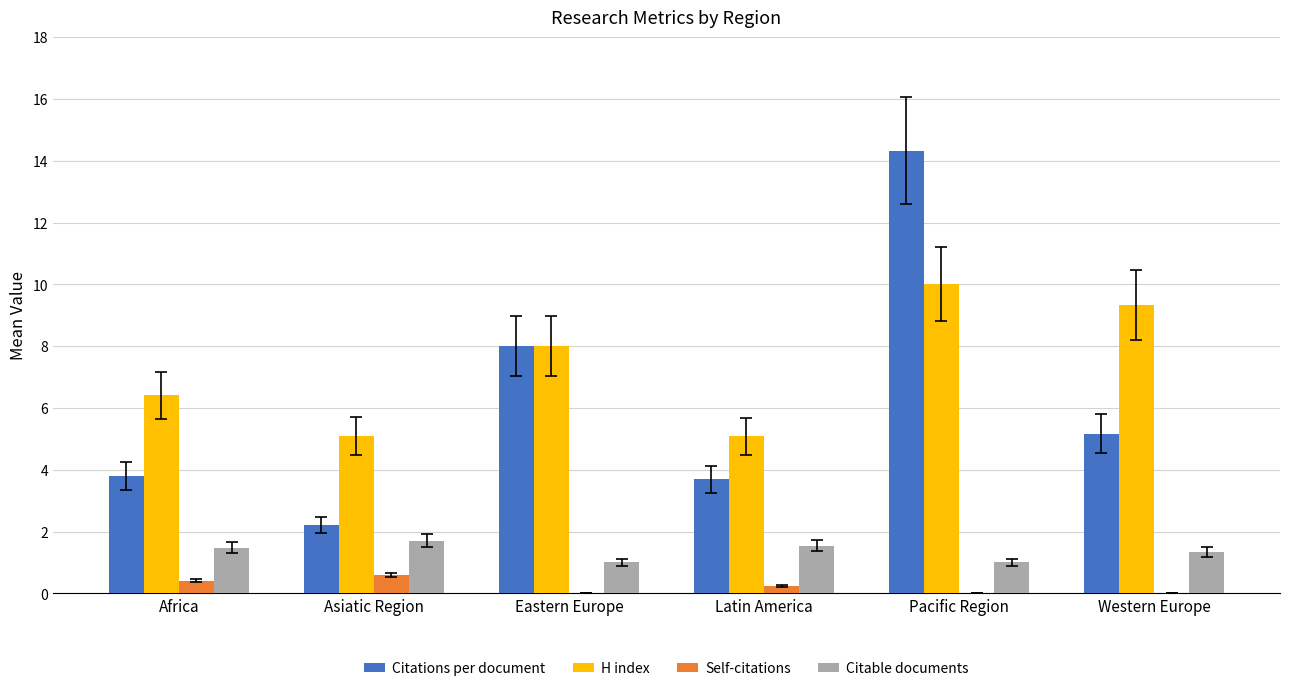

How many categories are shown in the chart?

6